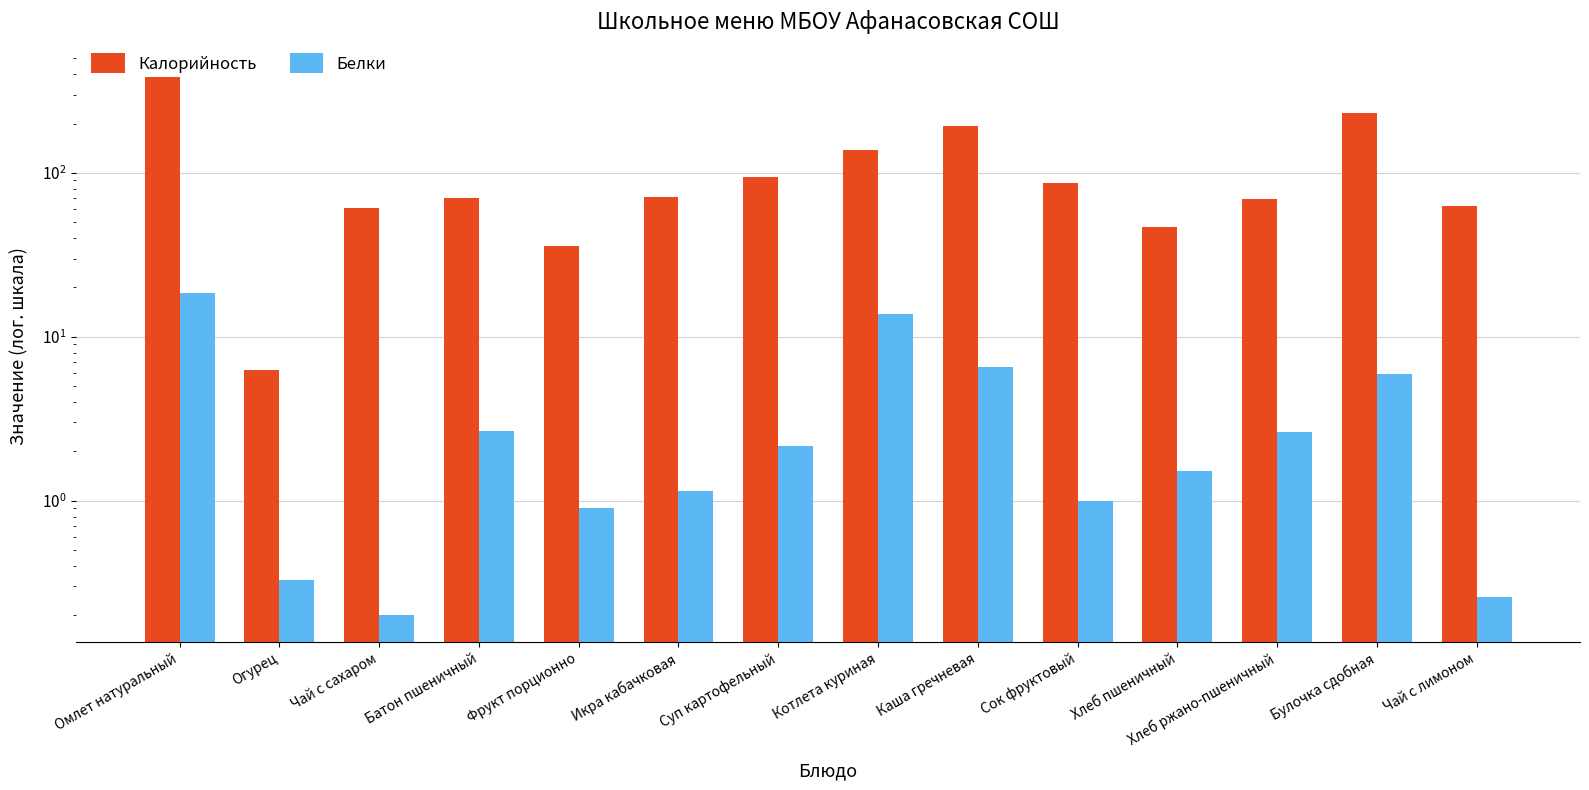

What is the difference between the maximum and minimum values in the Белки series?

18.4